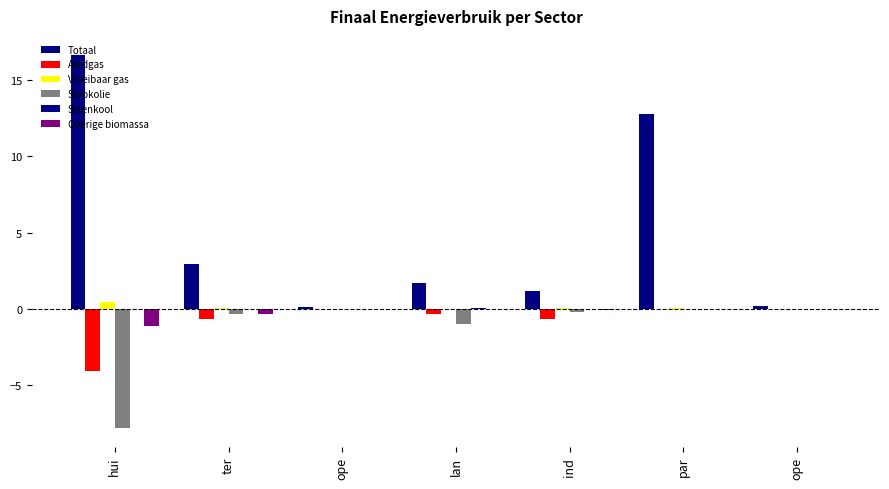

Count the number of categories in the chart.

7